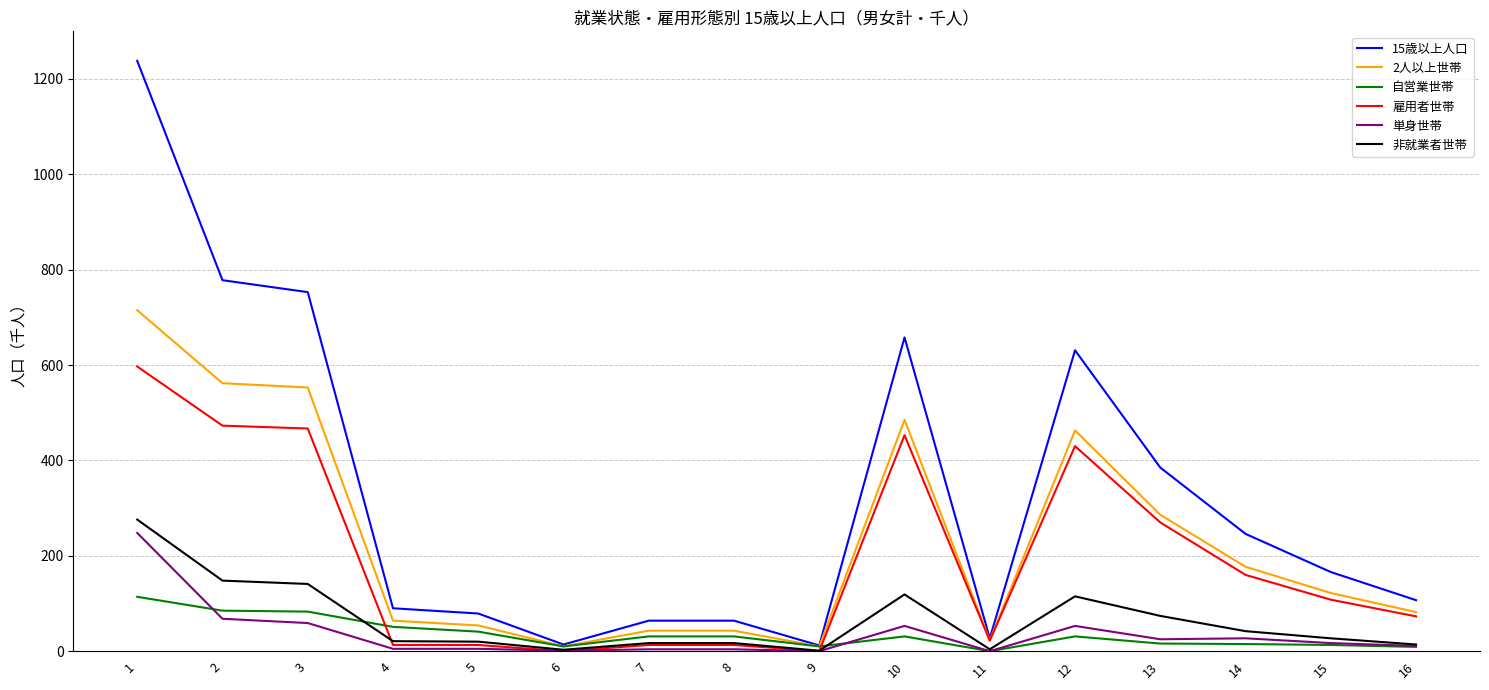

Is the value of 雇用者世帯 at 6 greater than the value of 2人以上世帯 at 5?

No